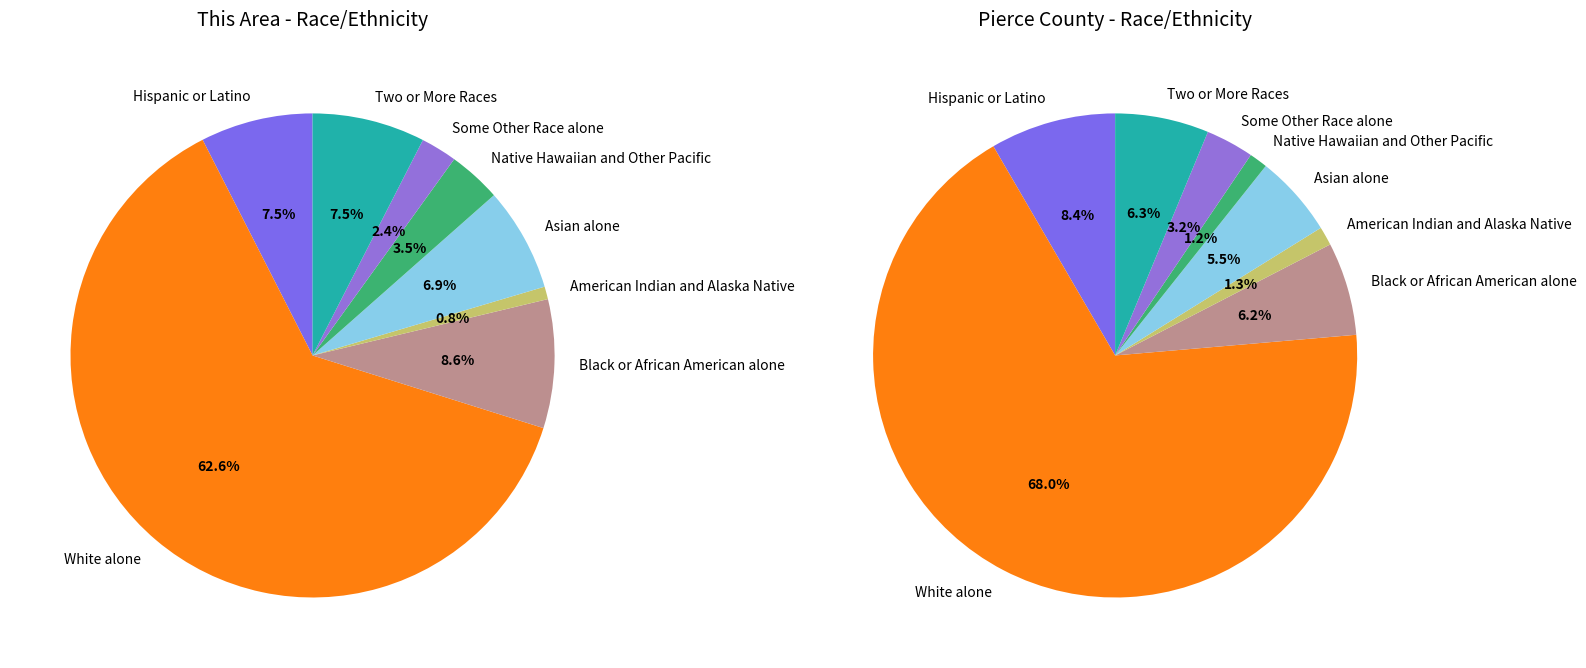

Which has a higher value, Black or African American alone or White alone?

White alone